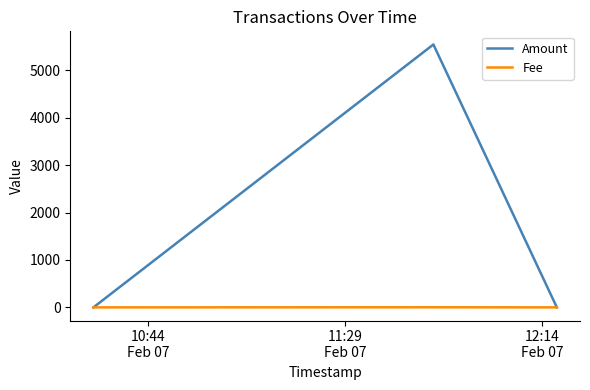

What is the average value of the Amount series?

1847.5